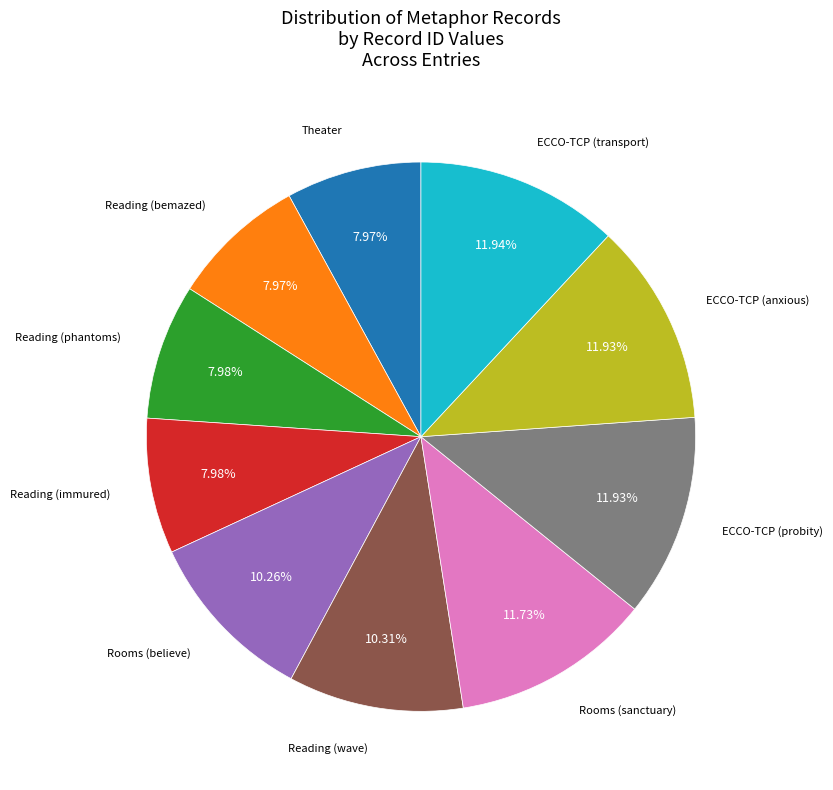

Does any single category account for the majority?

No